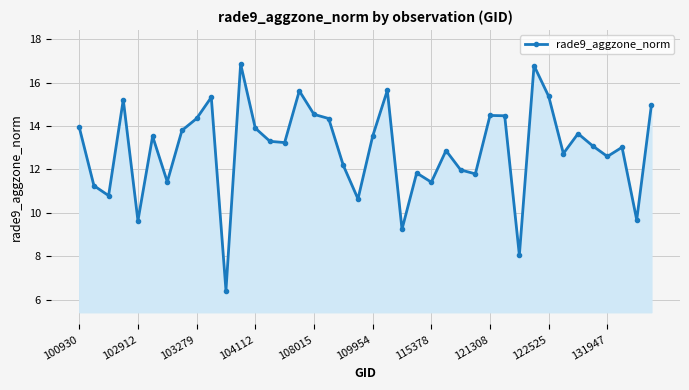

What is the maximum value shown in the chart?

16.9